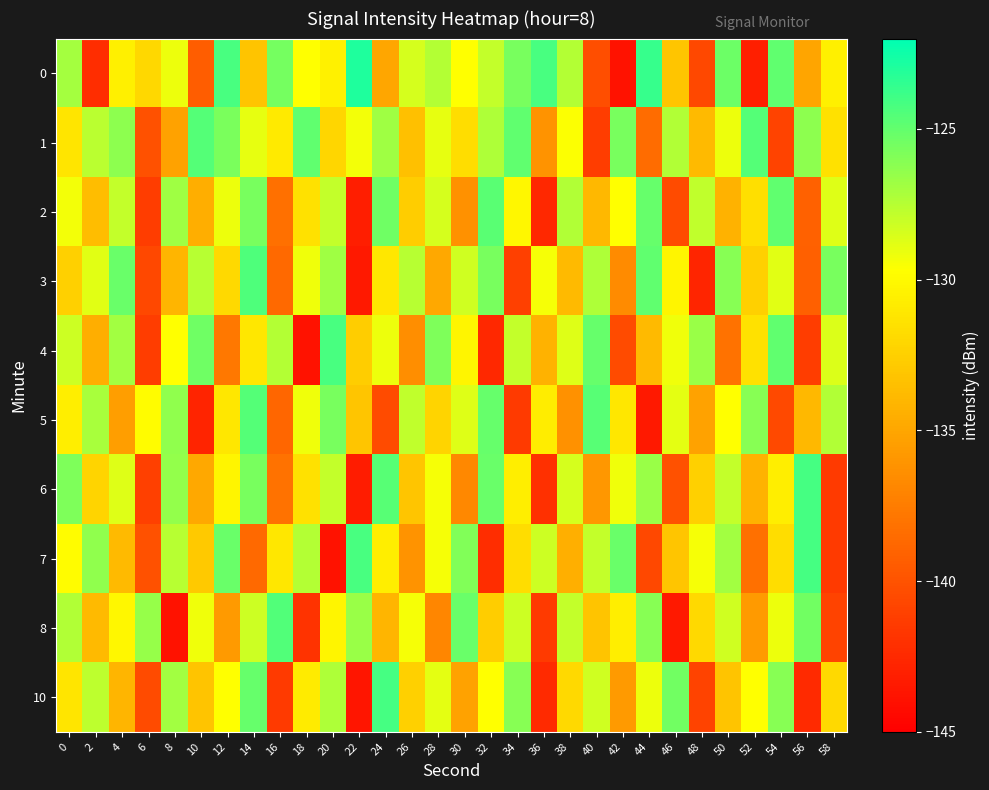

Reading left to right, list all the values displayed in this chart.

0: 0=-127.0	2=-142.3	4=-130.6	6=-132.0	8=-129.2	10=-139.4	12=-124.2	14=-133.2	16=-125.6	18=-129.7	20=-130.5	22=-122.9	24=-135.0	26=-128.5	28=-127.4	30=-129.6	32=-127.9	34=-125.6	36=-124.2	38=-127.4	40=-140.3	42=-143.8	44=-123.7	46=-133.1	48=-140.7	50=-125.2	52=-143.1	54=-124.9	56=-135.0	58=-130.6
1: 0=-131.2	2=-127.6	4=-126.3	6=-140.1	8=-135.3	10=-124.6	12=-125.7	14=-128.9	16=-130.9	18=-124.9	20=-132.2	22=-129.3	24=-126.8	26=-133.4	28=-128.9	30=-131.7	32=-127.2	34=-124.9	36=-136.1	38=-129.6	40=-141.2	42=-125.7	44=-138.4	46=-127.3	48=-133.8	50=-129.1	52=-124.6	54=-140.9	56=-126.2	58=-131.4
2: 0=-129.3	2=-133.7	4=-127.9	6=-141.2	8=-126.8	10=-134.6	12=-129.1	14=-125.7	16=-138.2	18=-131.4	20=-127.9	22=-143.1	24=-125.3	26=-132.7	28=-128.4	30=-136.2	32=-124.8	34=-130.1	36=-142.6	38=-127.3	40=-133.9	42=-129.7	44=-125.1	46=-140.4	48=-127.8	50=-134.2	52=-131.6	54=-124.9	56=-139.1	58=-128.7
3: 0=-132.4	2=-128.8	4=-125.2	6=-140.7	8=-134.1	10=-127.6	12=-131.9	14=-124.3	16=-138.7	18=-129.2	20=-126.8	22=-143.4	24=-131.1	26=-127.6	28=-134.9	30=-128.2	32=-125.7	34=-141.1	36=-129.4	38=-133.8	40=-127.2	42=-136.6	44=-124.9	46=-130.2	48=-142.7	50=-126.1	52=-132.4	54=-128.8	56=-139.2	58=-125.7
4: 0=-128.1	2=-134.6	4=-126.9	6=-141.2	8=-129.7	10=-125.3	12=-137.8	14=-131.1	16=-127.5	18=-143.9	20=-124.2	22=-132.7	24=-129.1	26=-136.4	28=-125.8	30=-130.2	32=-142.6	34=-127.9	36=-134.2	38=-128.7	40=-125.1	42=-140.4	44=-133.8	46=-129.2	48=-126.7	50=-138.1	52=-131.4	54=-124.9	56=-141.2	58=-128.6
5: 0=-130.7	2=-127.1	4=-135.4	6=-129.9	8=-126.3	10=-142.8	12=-131.1	14=-124.6	16=-138.9	18=-129.2	20=-125.7	22=-133.1	24=-140.4	26=-127.8	28=-132.2	30=-128.7	32=-125.1	34=-141.4	36=-130.8	38=-136.2	40=-124.7	42=-131.1	44=-143.4	46=-128.9	48=-135.2	50=-129.7	52=-126.1	54=-140.6	56=-133.9	58=-127.3
6: 0=-125.8	2=-132.2	4=-128.7	6=-141.1	8=-126.5	10=-134.9	12=-130.2	14=-125.7	16=-138.1	18=-131.4	20=-127.9	22=-143.2	24=-124.7	26=-133.1	28=-129.4	30=-136.8	32=-125.2	34=-130.7	36=-142.1	38=-128.4	40=-135.9	42=-129.2	44=-126.7	46=-140.1	48=-132.4	50=-127.9	52=-134.2	54=-130.7	56=-124.1	58=-141.4
7: 0=-129.9	2=-126.3	4=-133.8	6=-140.1	8=-127.6	10=-132.9	12=-125.2	14=-138.7	16=-131.1	18=-127.5	20=-143.9	22=-124.2	24=-130.7	26=-136.1	28=-129.4	30=-125.9	32=-142.2	34=-131.7	36=-128.1	38=-134.4	40=-127.9	42=-125.2	44=-140.7	46=-133.1	48=-129.4	50=-126.9	52=-138.2	54=-131.7	56=-124.1	58=-141.4
8: 0=-127.3	2=-133.8	4=-130.1	6=-126.6	8=-143.9	10=-129.2	12=-135.7	14=-128.1	16=-124.5	18=-141.9	20=-130.2	22=-126.7	24=-134.1	26=-129.4	28=-136.9	30=-125.2	32=-132.7	34=-128.1	36=-141.4	38=-127.9	40=-133.2	42=-130.7	44=-126.1	46=-143.4	48=-131.9	50=-128.2	52=-135.7	54=-129.1	56=-125.5	58=-140.9
10: 0=-131.2	2=-127.7	4=-134.1	6=-140.4	8=-126.9	10=-133.2	12=-129.7	14=-125.1	16=-141.4	18=-130.9	20=-127.2	22=-143.7	24=-124.1	26=-132.4	28=-128.9	30=-135.2	32=-129.7	34=-126.1	36=-142.4	38=-131.9	40=-128.2	42=-135.7	44=-129.1	46=-125.5	48=-140.9	50=-133.2	52=-129.7	54=-126.1	56=-142.4	58=-131.9